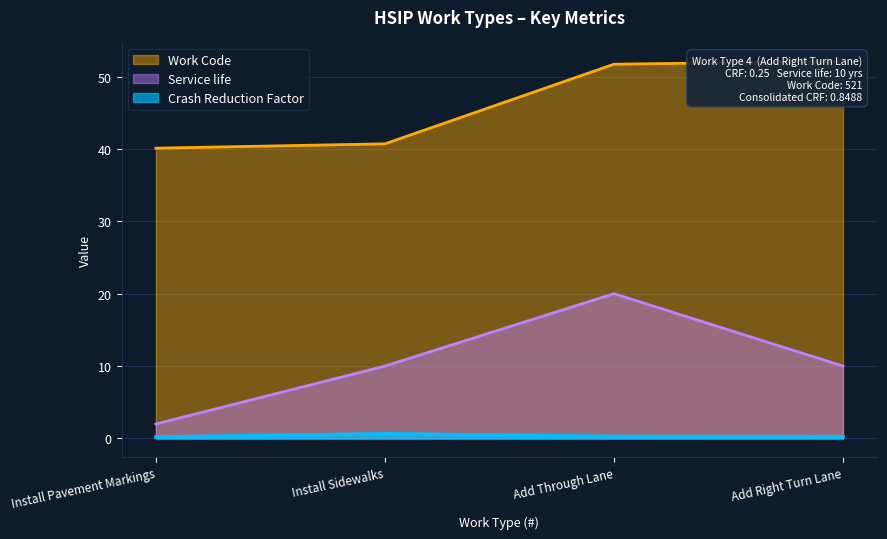

True or false: Service life and Crash Reduction Factor cross at least once.

False